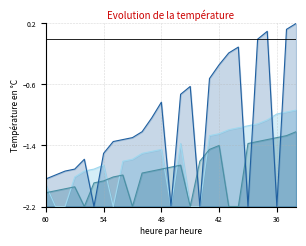

What is the smallest value displayed?

-2.2